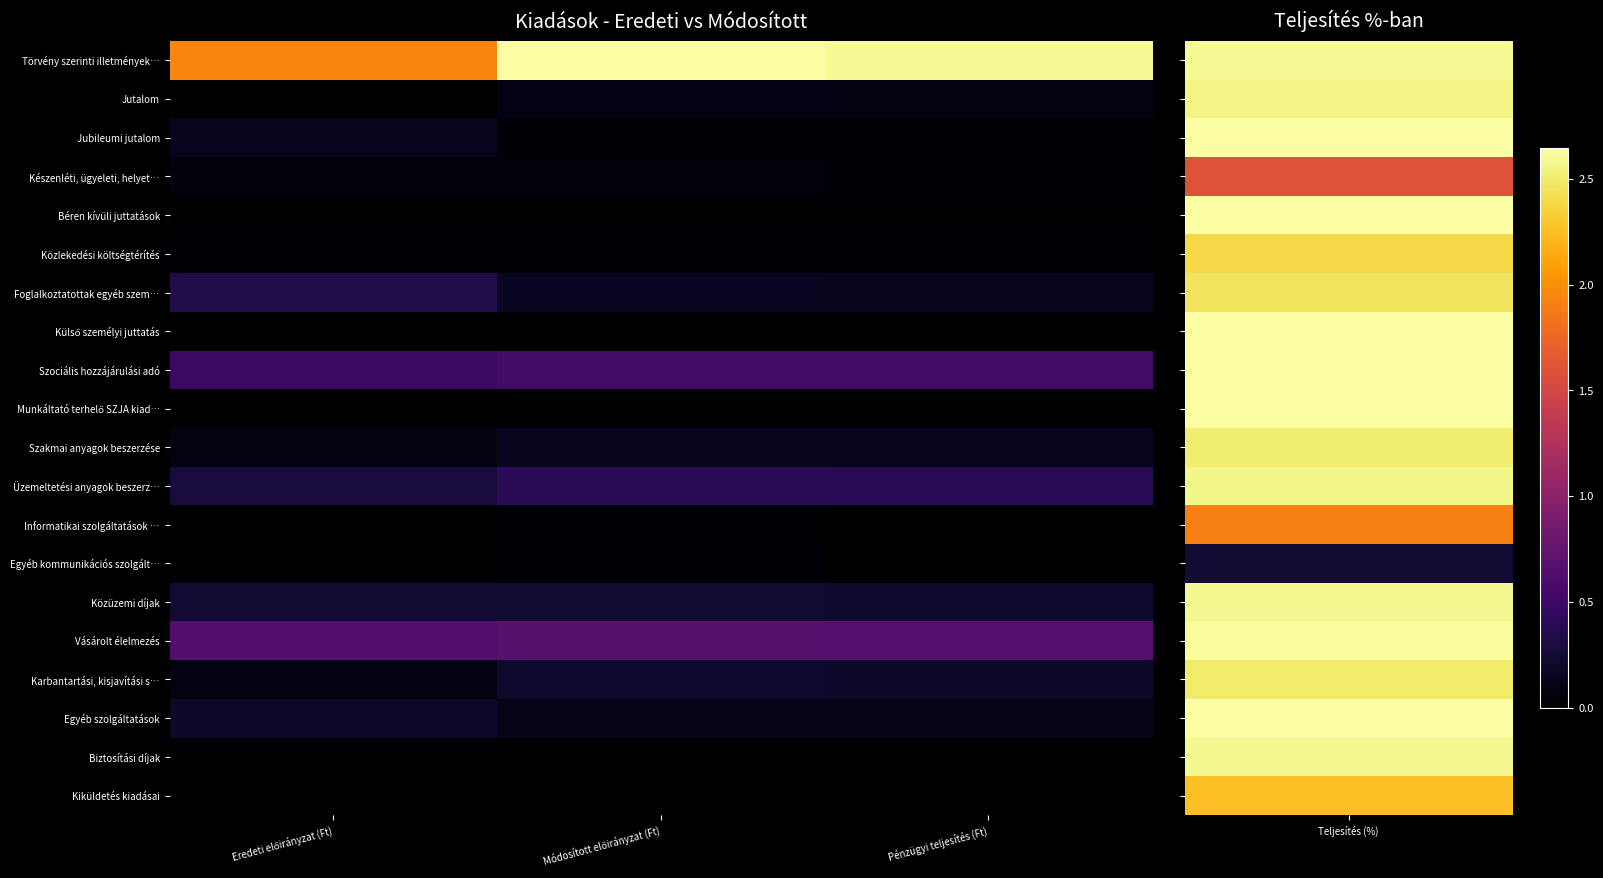

What is the difference between the highest and lowest values at Eredeti előirányzat (Ft)?

19365000.0